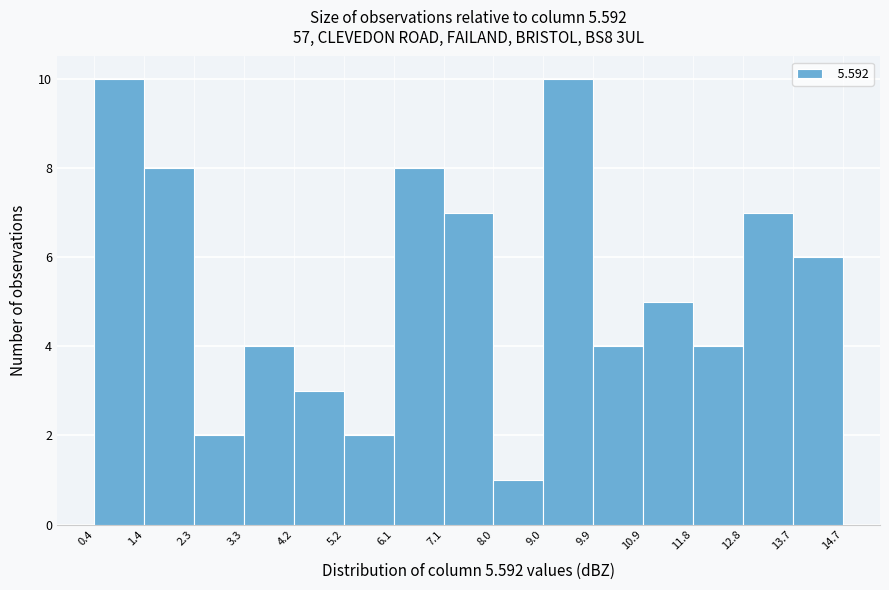

Reading left to right, list every bar in this chart as the range it spans on the x-axis followed by its height. The values are not printed on the chart, so give them approximately, as read against the axis.

0.4 to 1.4: 10
1.4 to 2.3: 8
2.3 to 3.3: 2
3.3 to 4.2: 4
4.2 to 5.2: 3
5.2 to 6.1: 2
6.1 to 7.1: 8
7.1 to 8.0: 7
8.0 to 9.0: 1
9.0 to 9.9: 10
9.9 to 10.9: 4
10.9 to 11.8: 5
11.8 to 12.8: 4
12.8 to 13.7: 7
13.7 to 14.7: 6